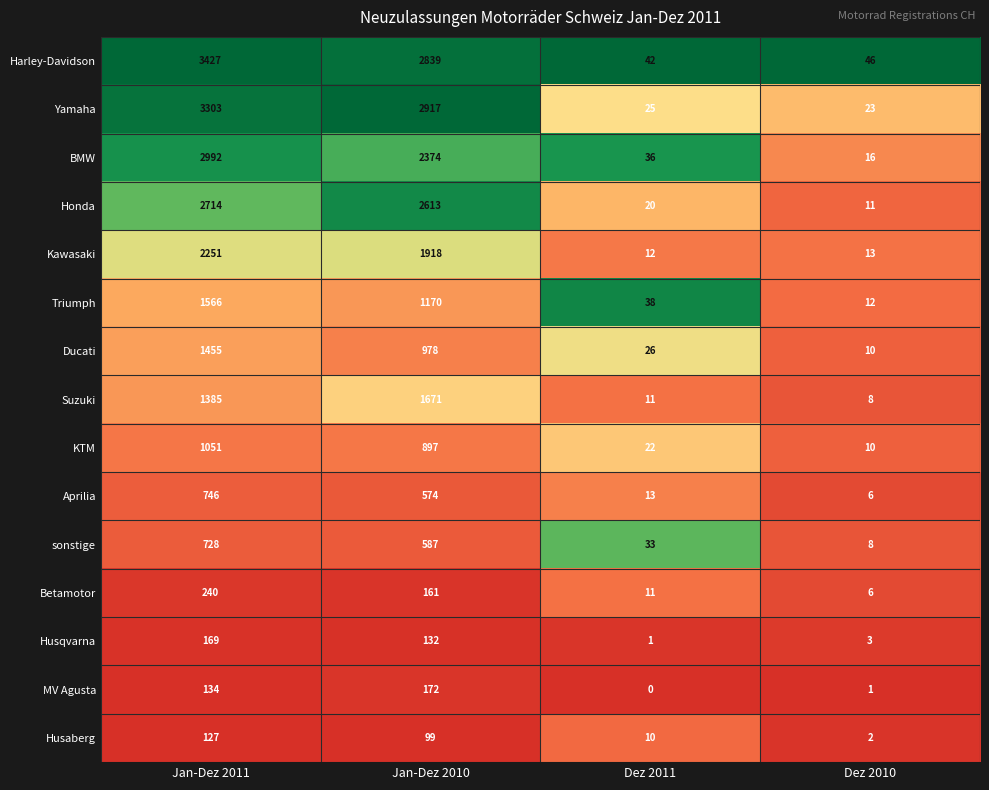

What is the difference between the maximum and second lowest values in the Yamaha series?

3278